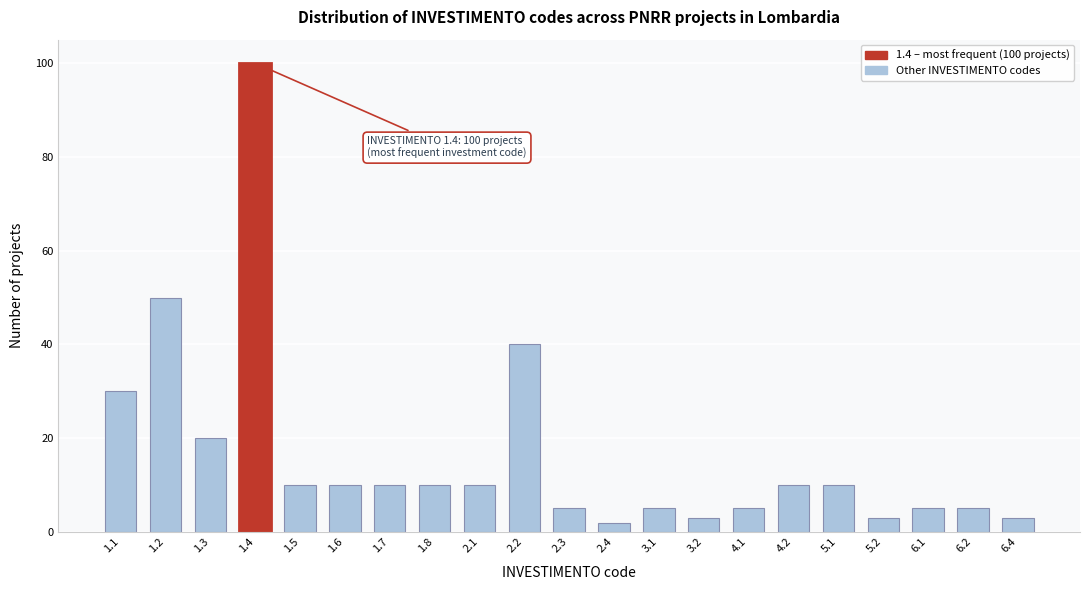

Reading left to right, transcribe all the data shown in this chart.

1.1=30	1.2=50	1.3=20	1.4=100	1.5=10	1.6=10	1.7=10	1.8=10	2.1=10	2.2=40	2.3=5	2.4=2	3.1=5	3.2=3	4.1=5	4.2=10	5.1=10	5.2=3	6.1=5	6.2=5	6.4=3